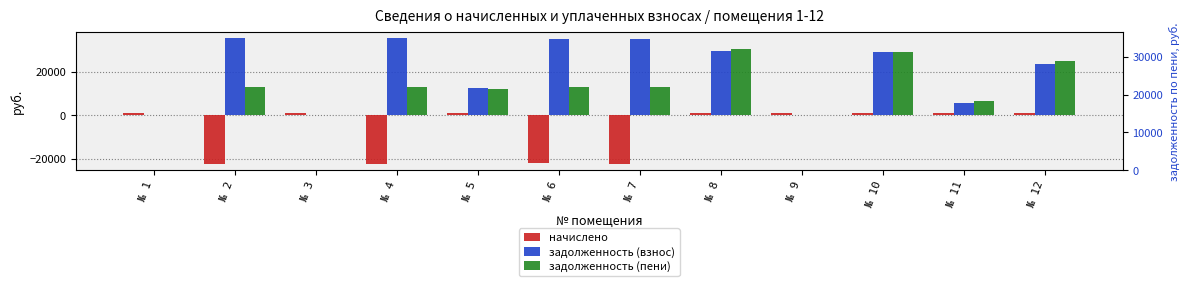

The задолженность (взнос) series shows 12300.0 at № 5. True or false?

True